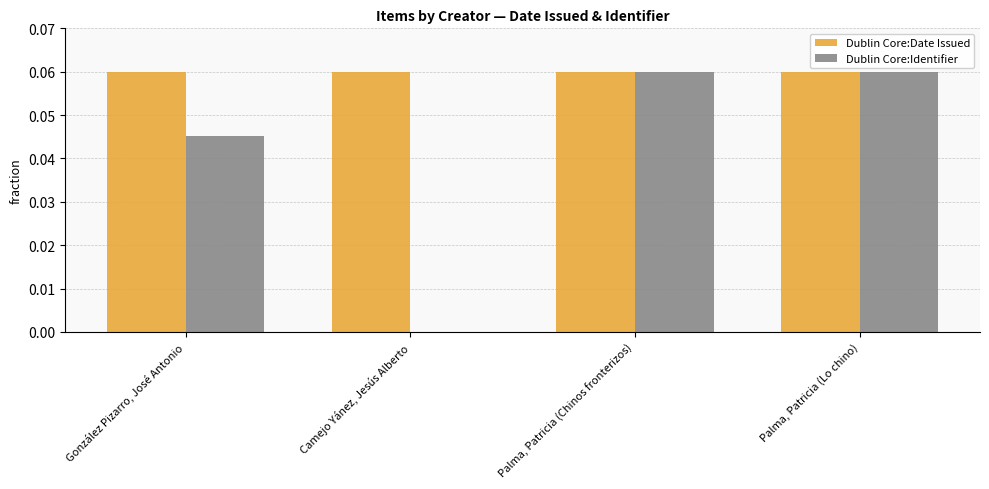

What are all the series names shown in the legend?

Dublin Core:Date Issued, Dublin Core:Identifier